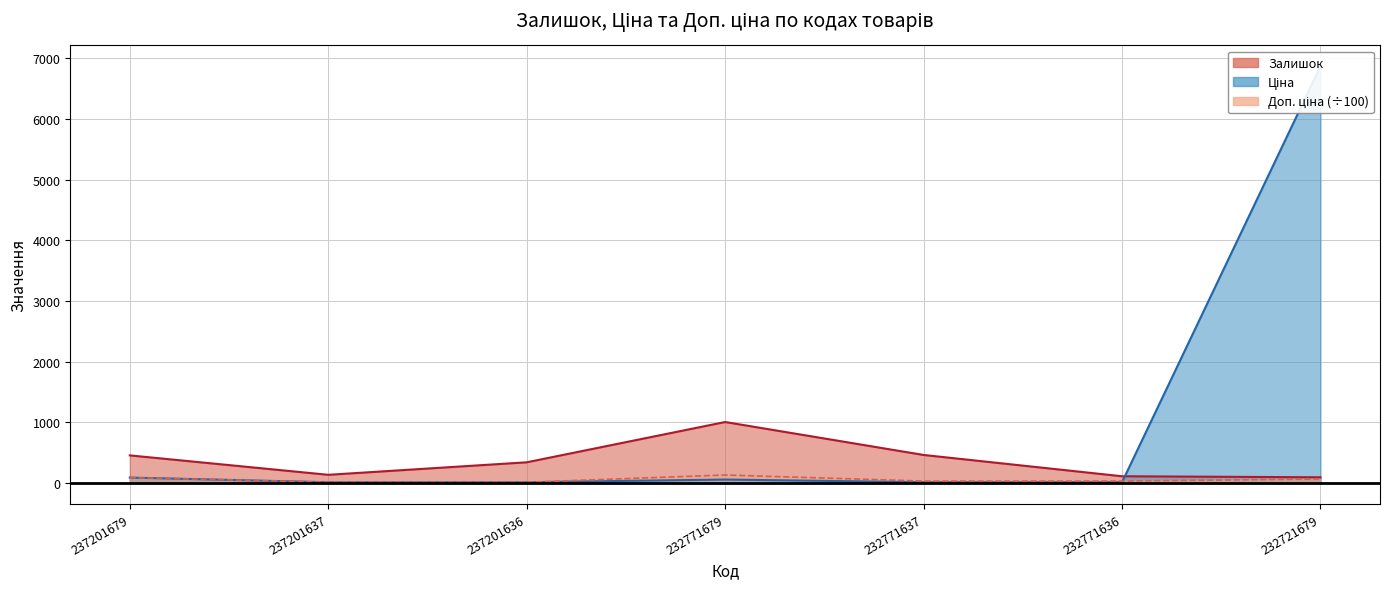

Reading right to left, extract all data points from this chart.

Залишок: 97.0	114.0	465.0	1008.0	344.0	138.0	458.0
Ціна: 6869.4	15.6	15.6	60.0	15.7	15.7	92.3
Доп. ціна: 68.7	35.1	35.1	134.9	15.7	15.7	92.3